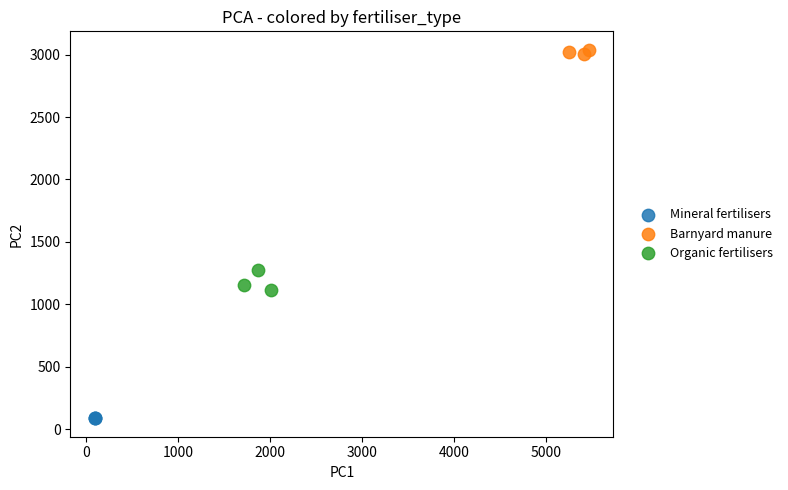

What are all the series names shown in the legend?

Mineral fertilisers, Barnyard manure, Organic fertilisers